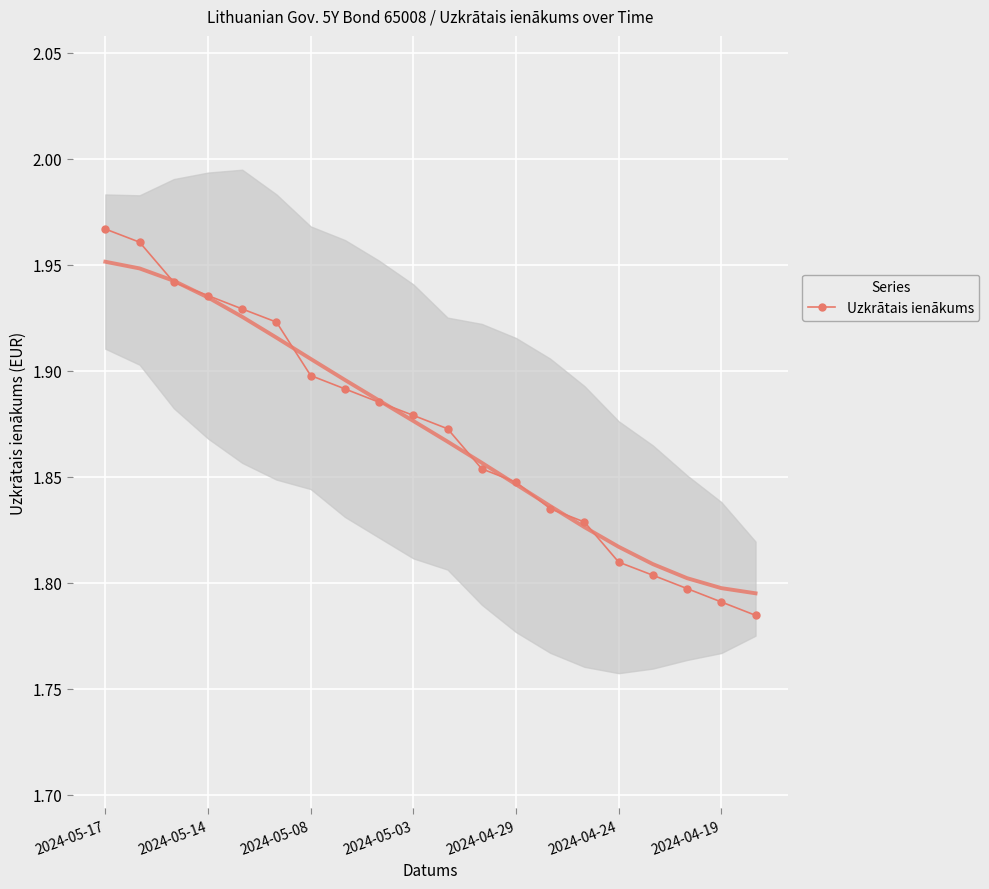

The chart shows a value of 1.8 at 13. True or false?

True